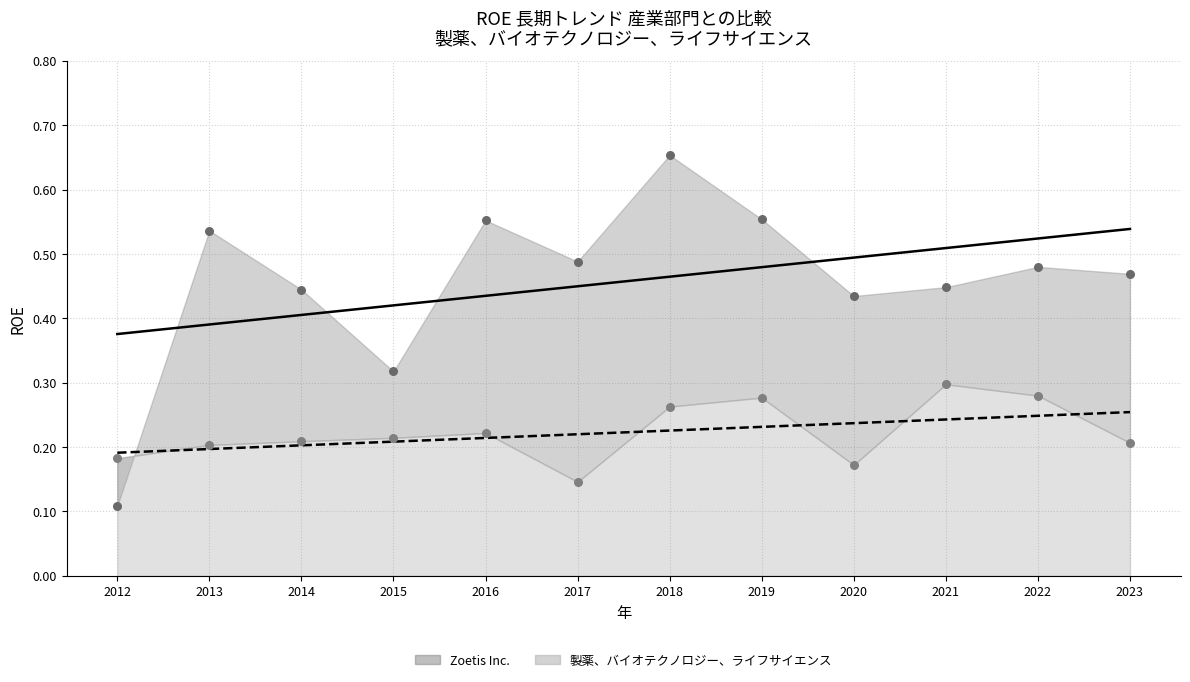

Which series has the largest total across all categories?

Zoetis Inc.